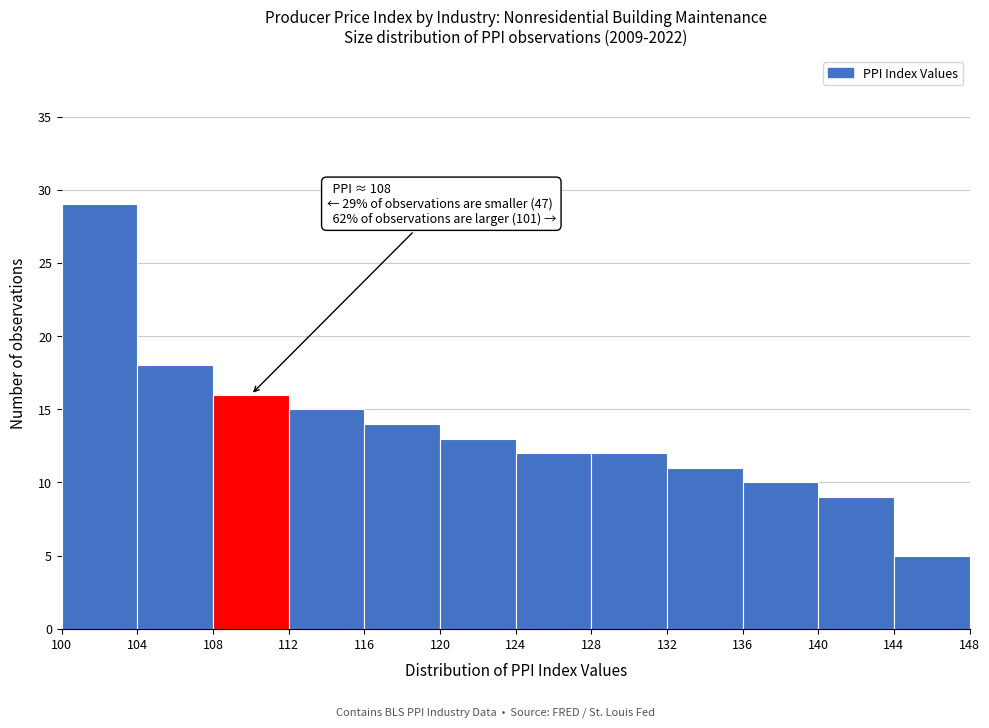

Over which range of the x-axis is the bar tallest?

100 to 104